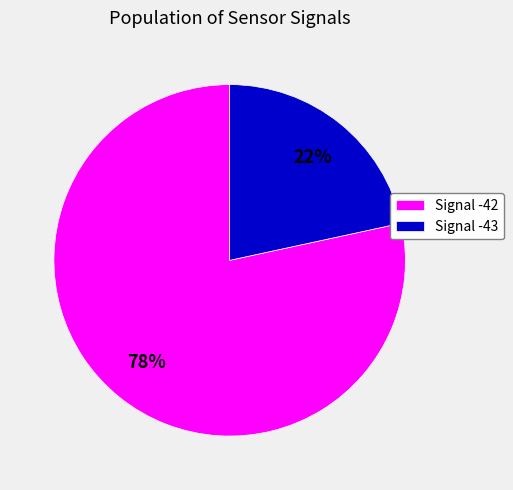

Do Signal -43 and Signal -42 together represent more than half of the pie?

Yes